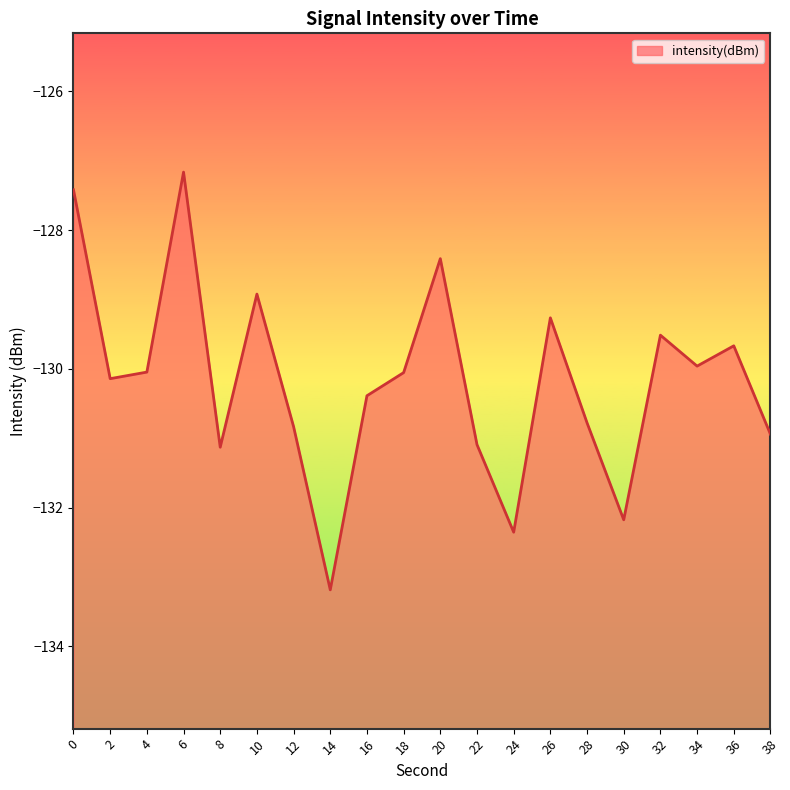

What is the average value?

-130.2